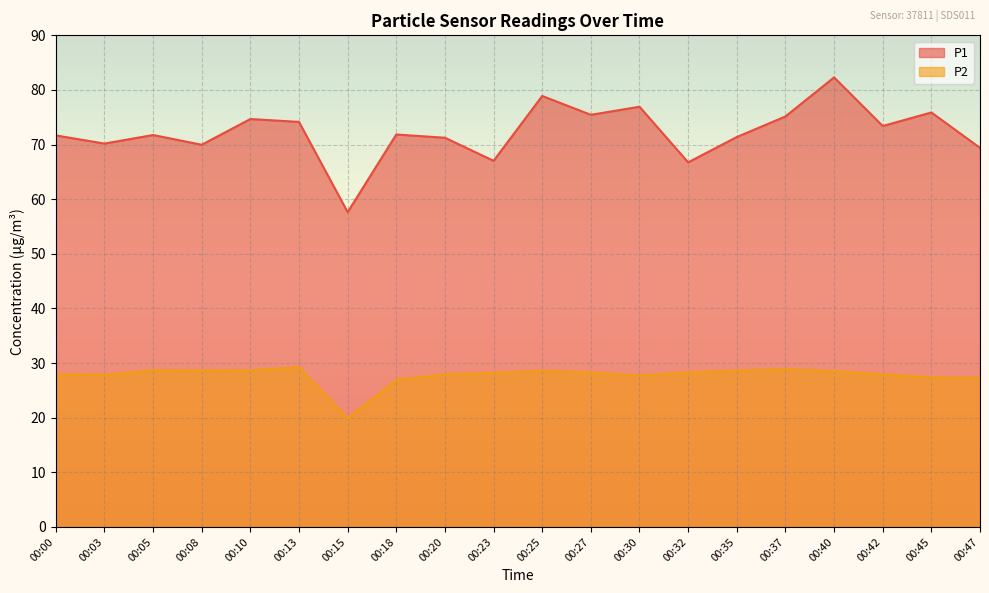

Which category has the highest value in the P1 series?

00:40